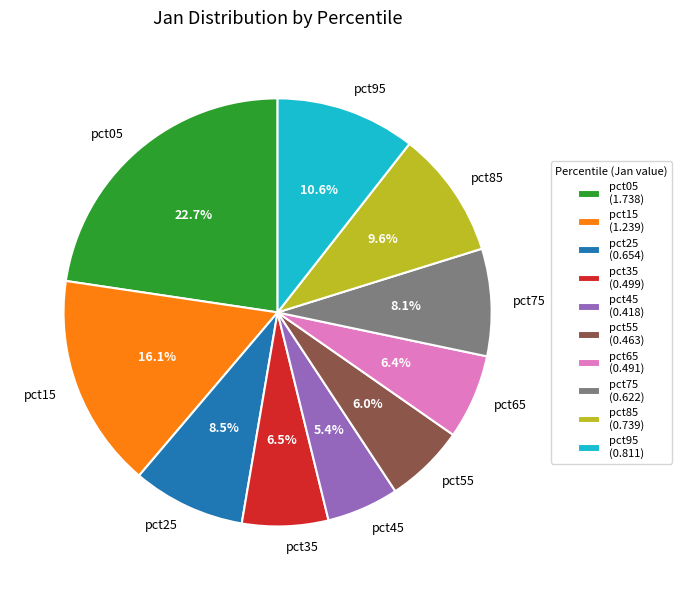

Which slice is the smallest?

pct45